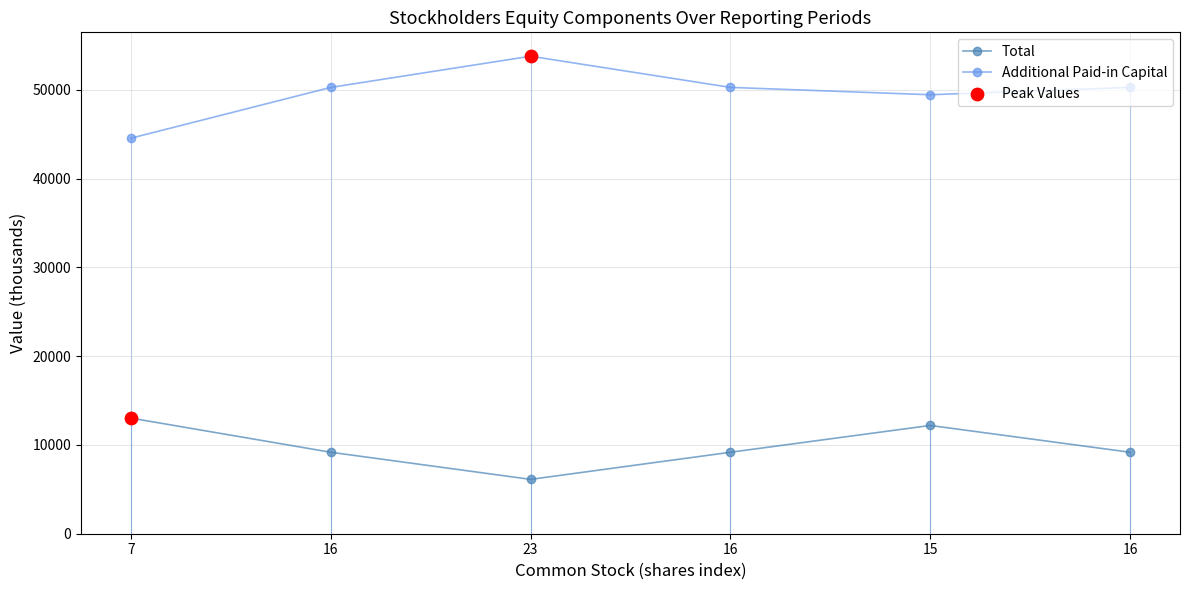

At which category is the sum across all series the highest?

15